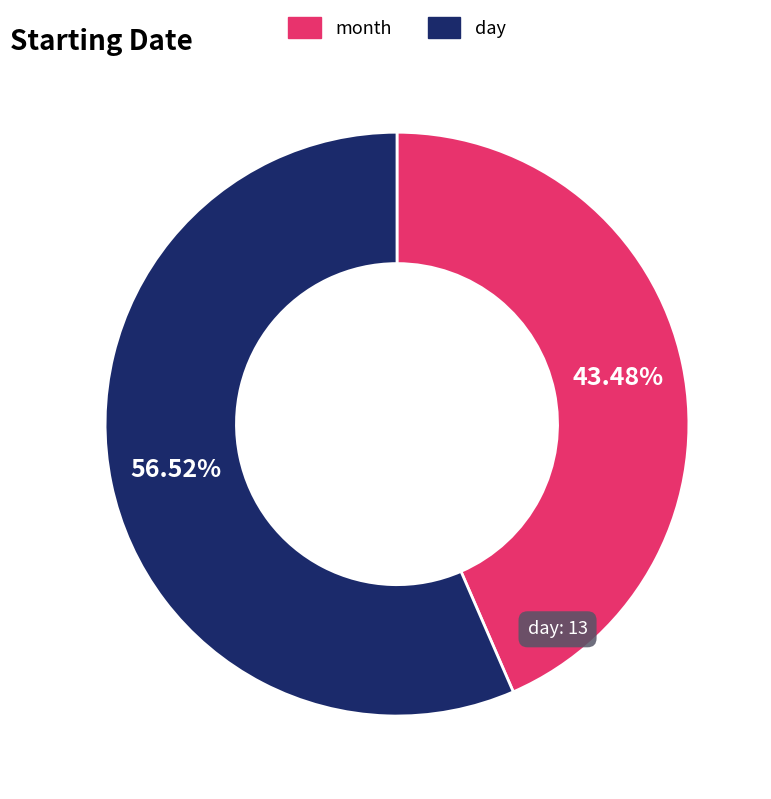

What percentage is the month slice, to the nearest percent?

43%